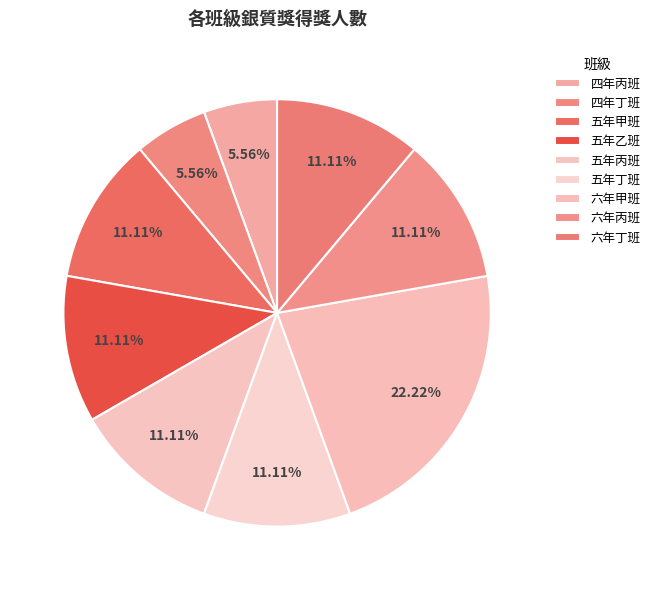

How many slices are in this pie chart?

9